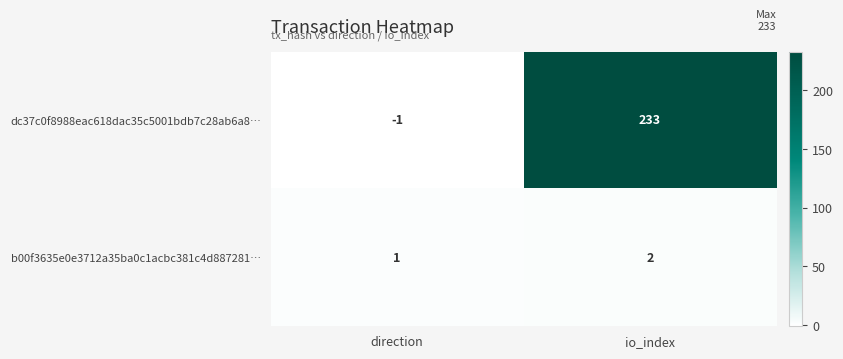

What is the approximate value of dc37c0f8988eac618dac35c5001bdb7c28ab6a8… at io_index, to the nearest 5?

235